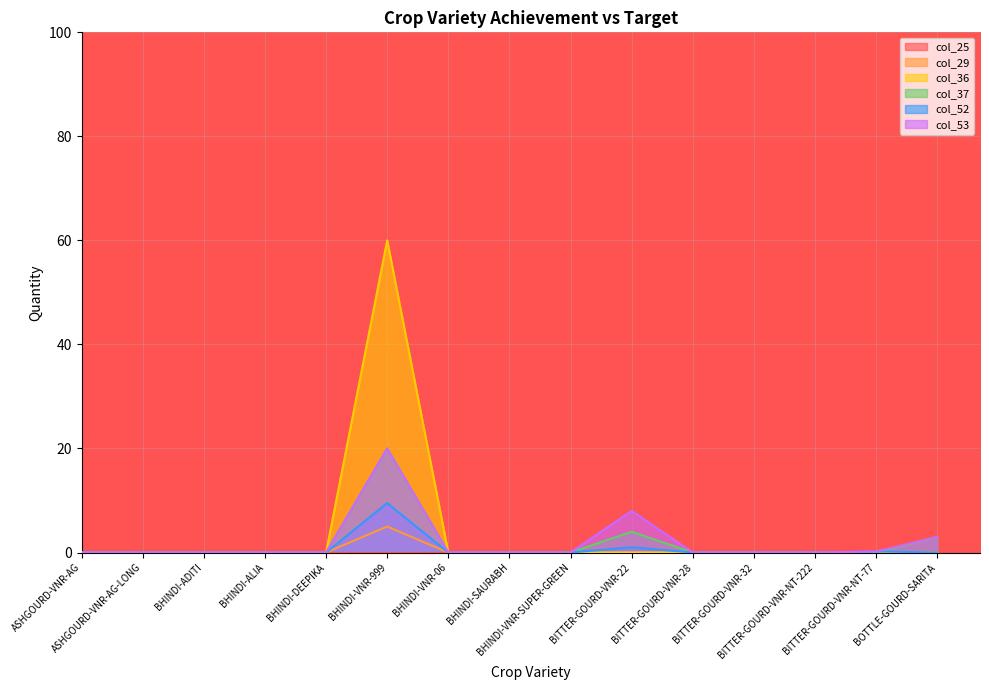

How many series are shown in this chart?

6